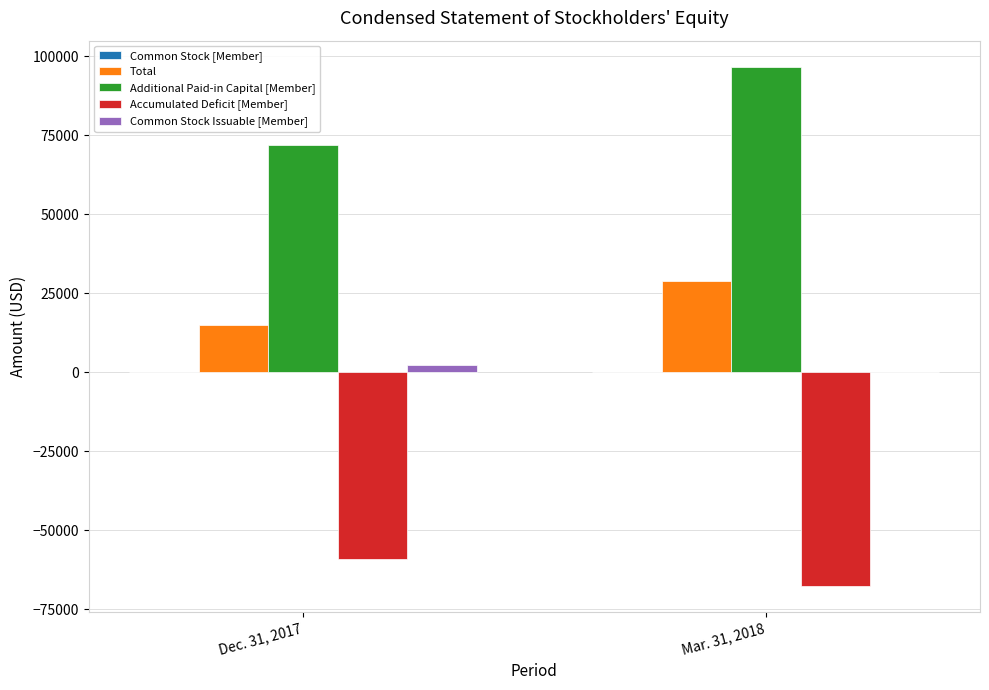

What is the difference between the Total values at Dec. 31, 2017 and Mar. 31, 2018?

13858